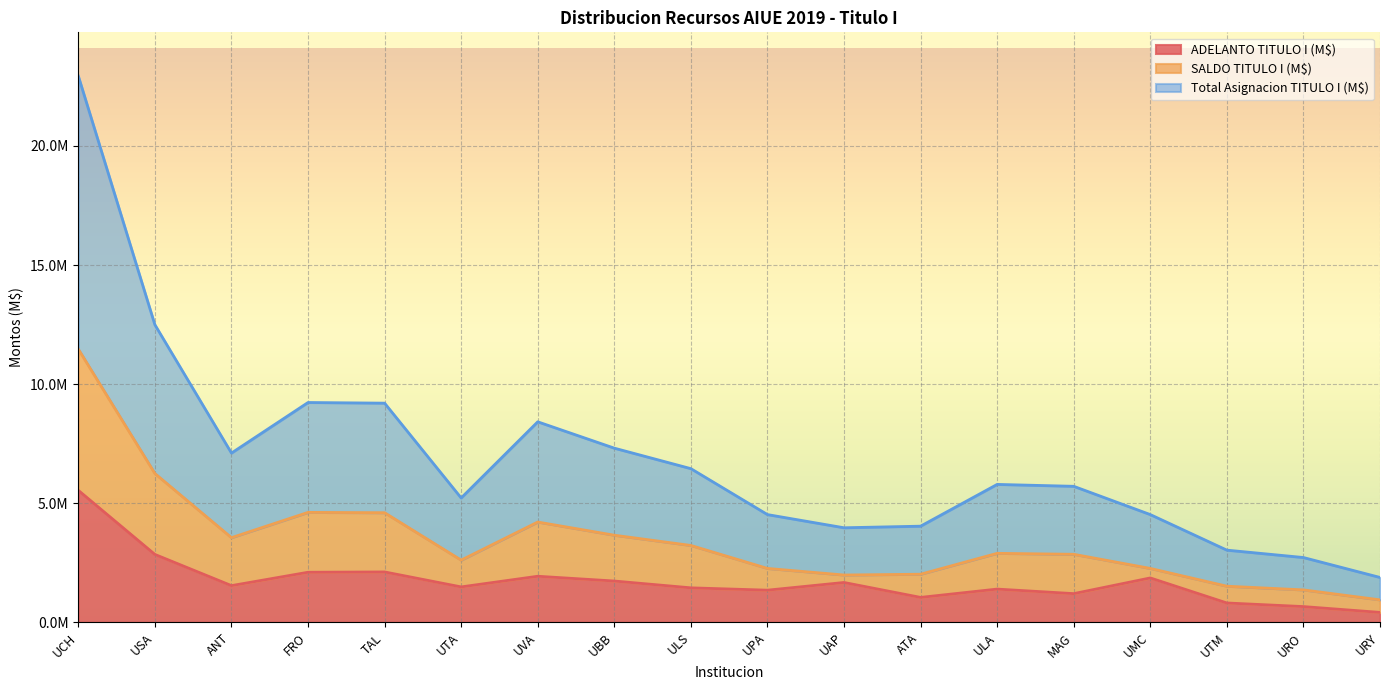

True or false: ADELANTO TITULO I (M$) and SALDO TITULO I (M$) intersect in this chart.

False